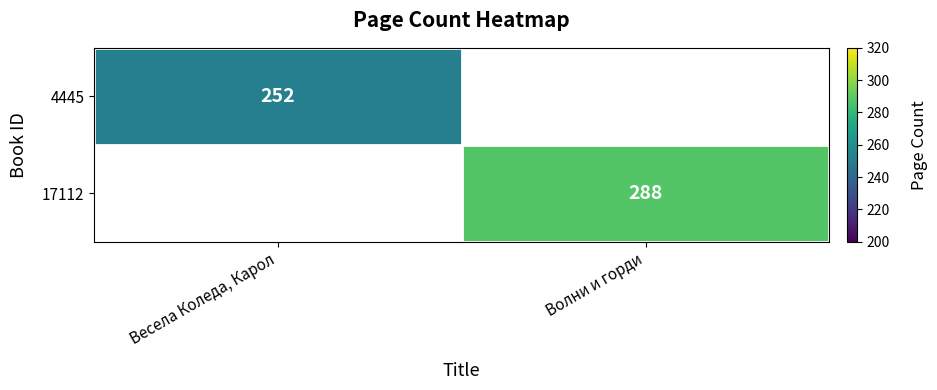

The 17112 series shows 288 at Волни и горди. True or false?

True